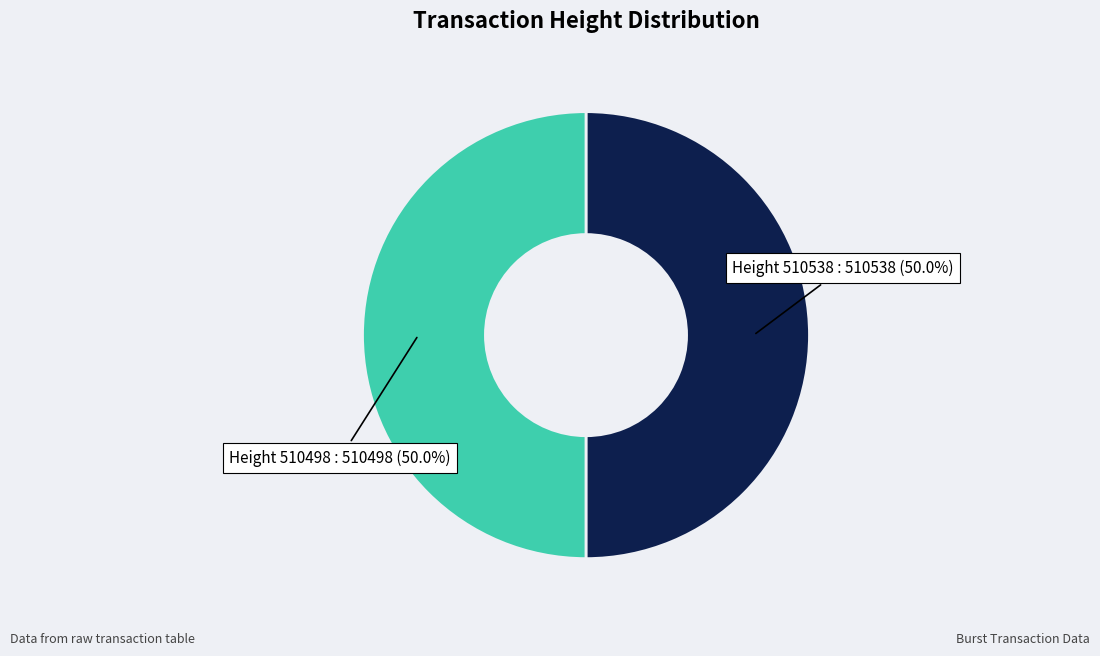

Approximately how many times larger is the value at Height 510538 : 510538 (50.0%) compared to Height 510498 : 510498 (50.0%)?

1.0